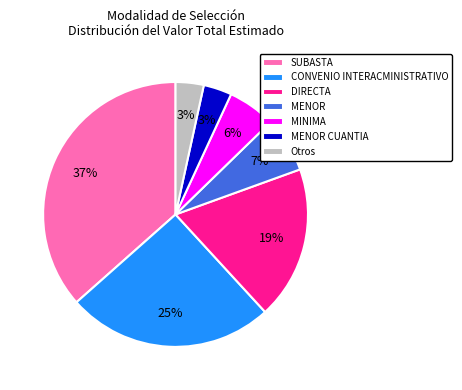

Combined, do Otros and MENOR account for over 50%?

No